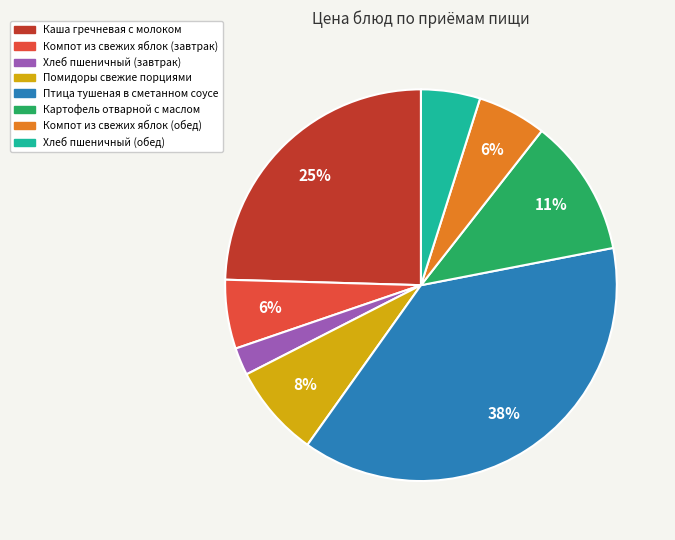

Is the sum of Помидоры свежие порциями and Хлеб пшеничный (завтрак) greater than half?

No